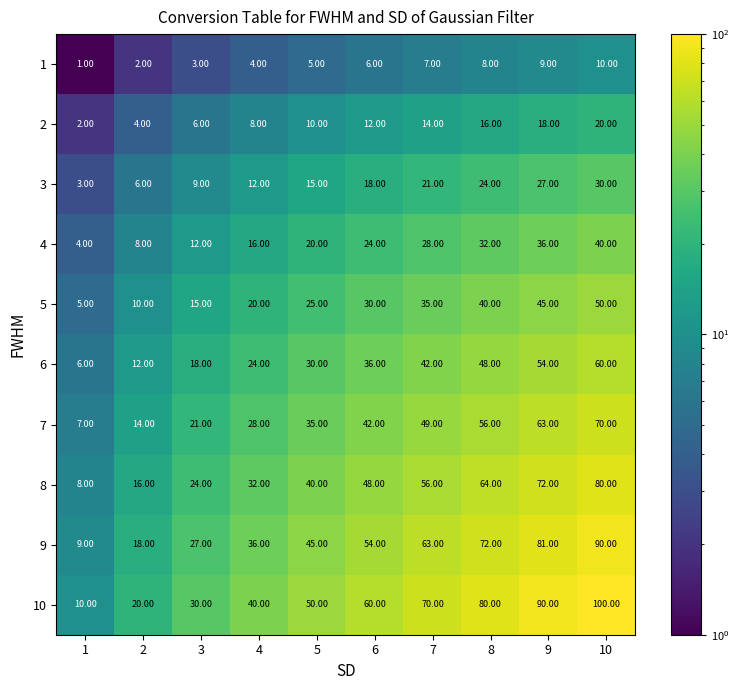

What is the total value across all series at 10?

550